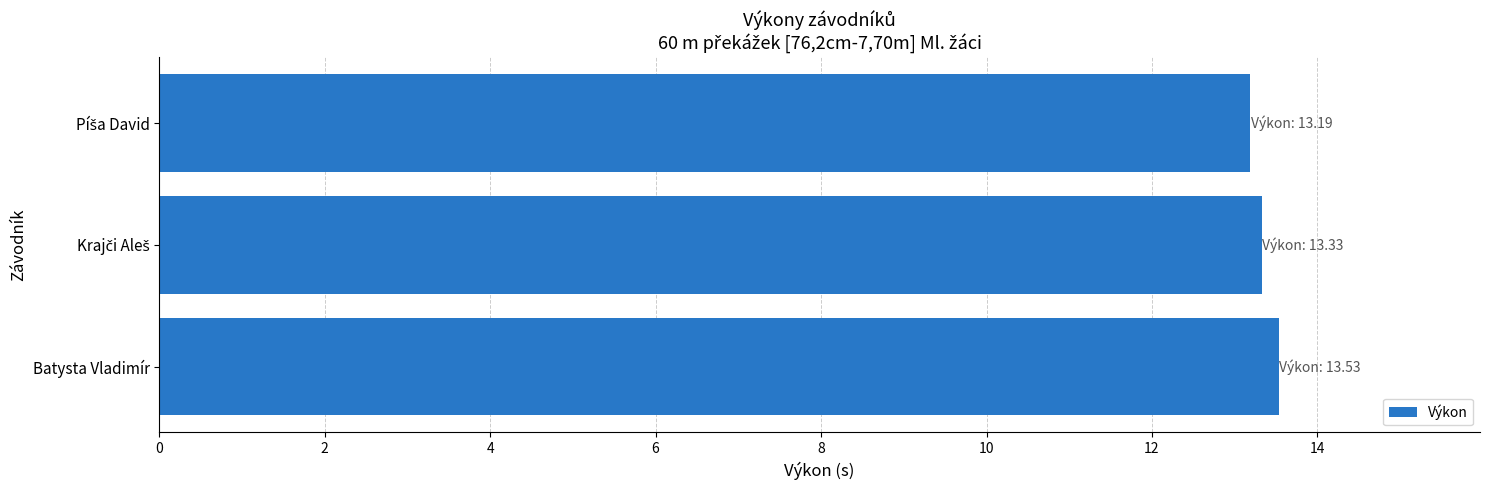

What is the greatest value displayed?

13.5